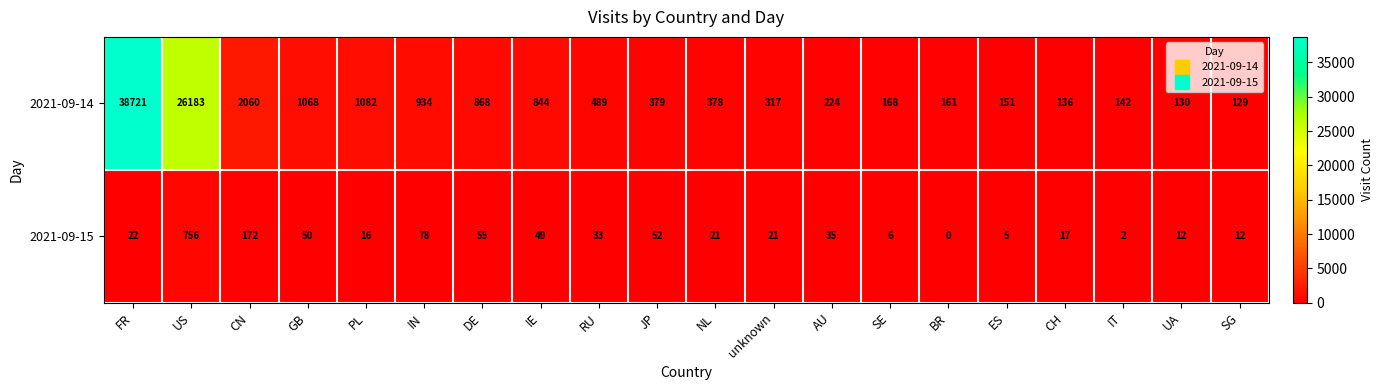

Which category has the highest value in the 2021-09-14 series?

FR